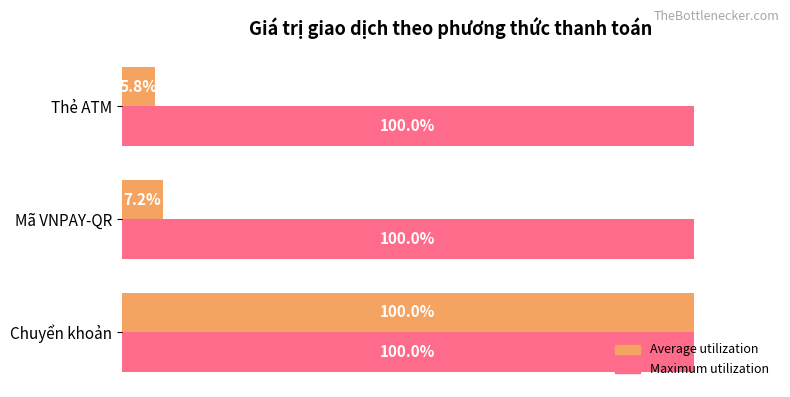

List the series in order of their overall mean, lowest first.

Average utilization, Maximum utilization